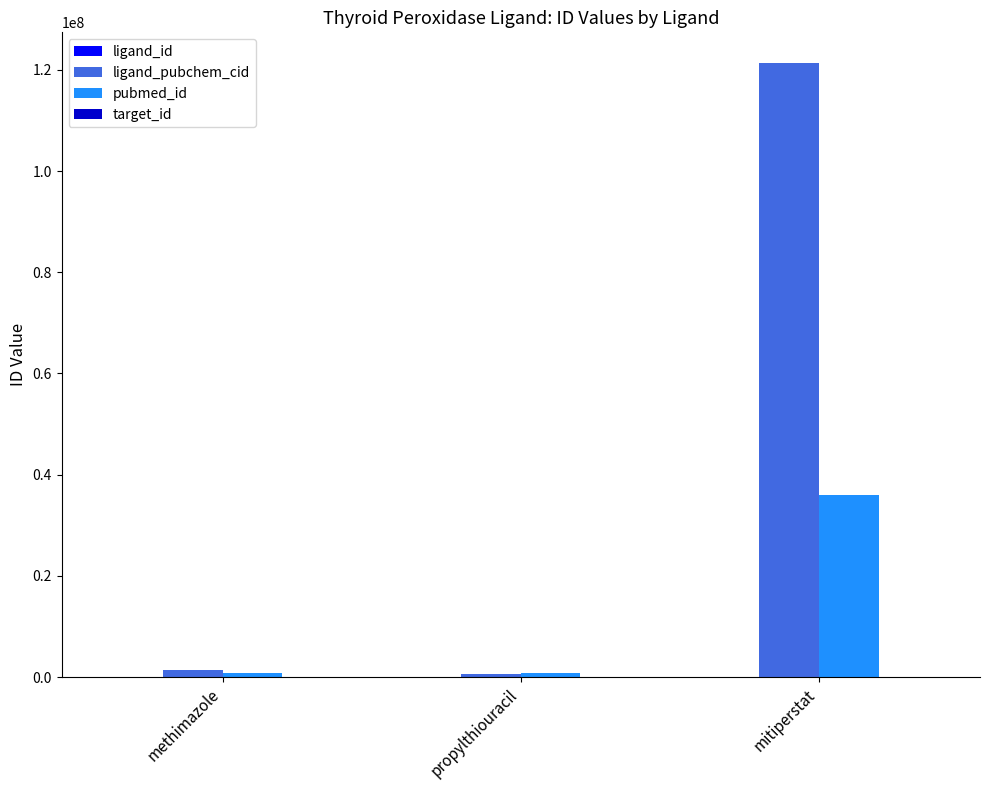

The value of pubmed_id at methimazole is 748042. True or false?

True